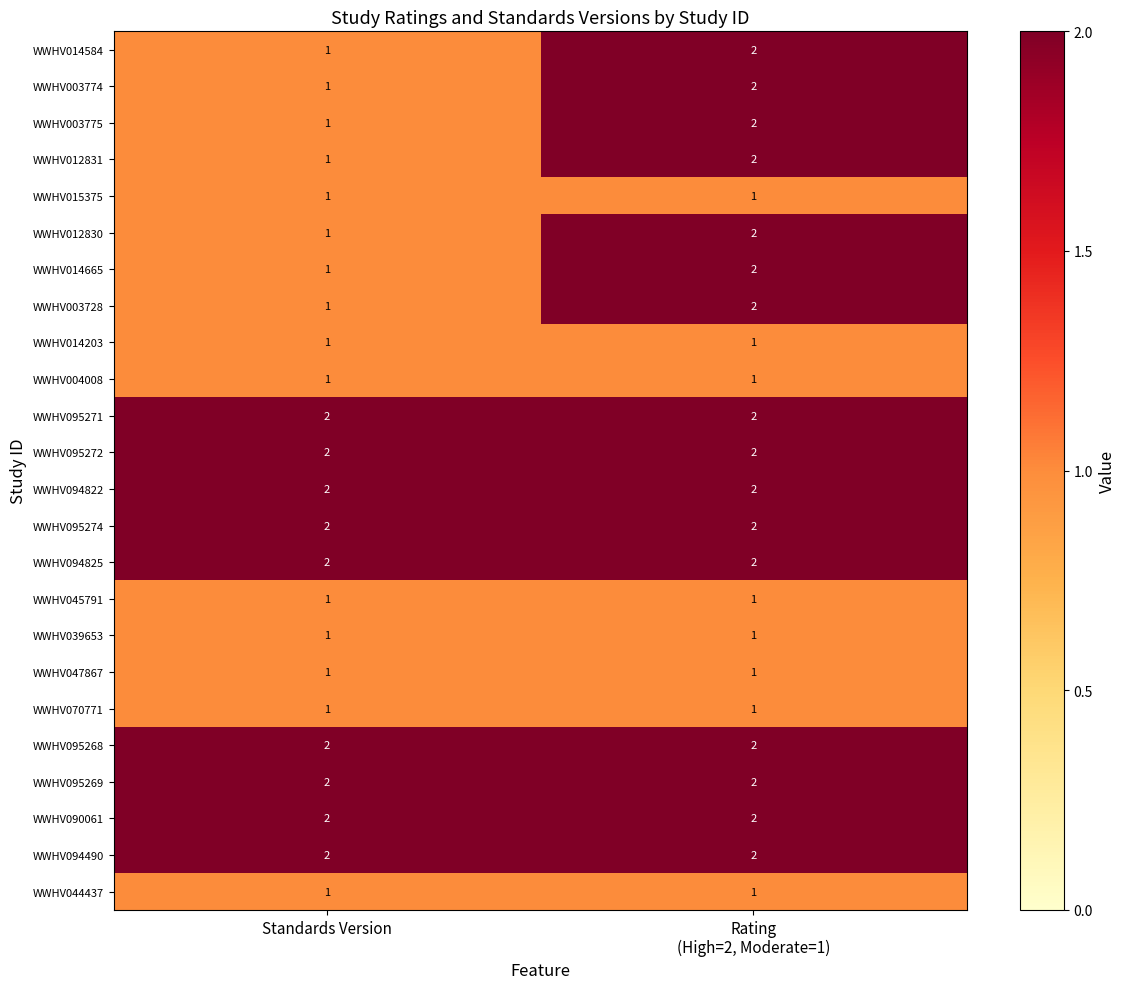

Is it true that WWHV070771 equals 0 at Standards Version?

False